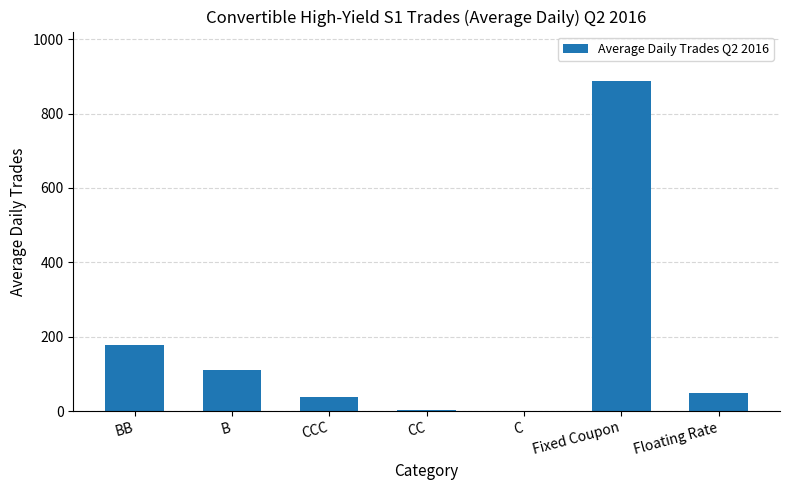

How many data points does each series have?

7